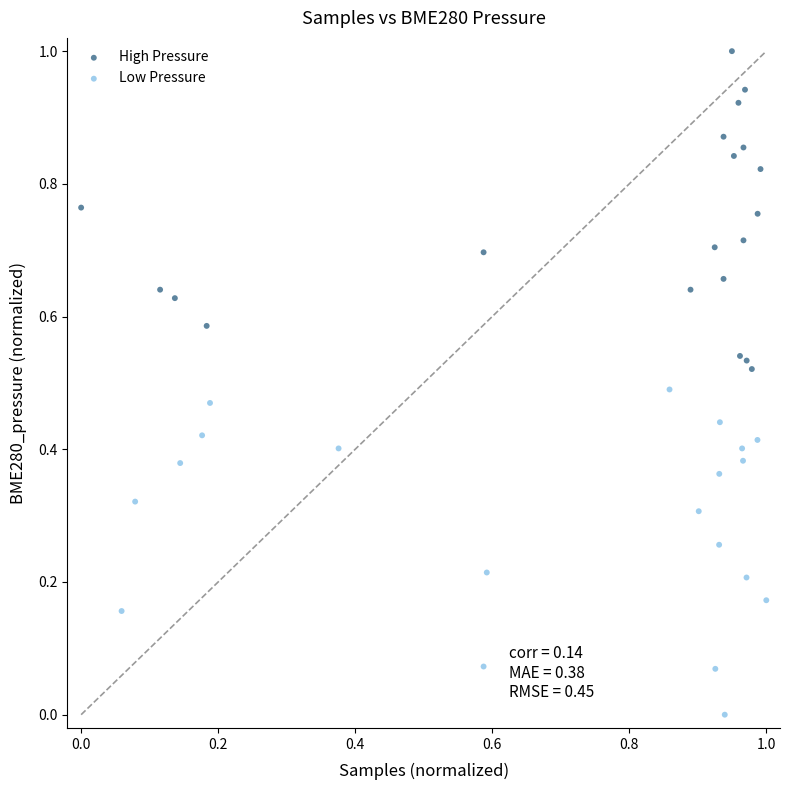

Which series contains the highest Y value?

High Pressure